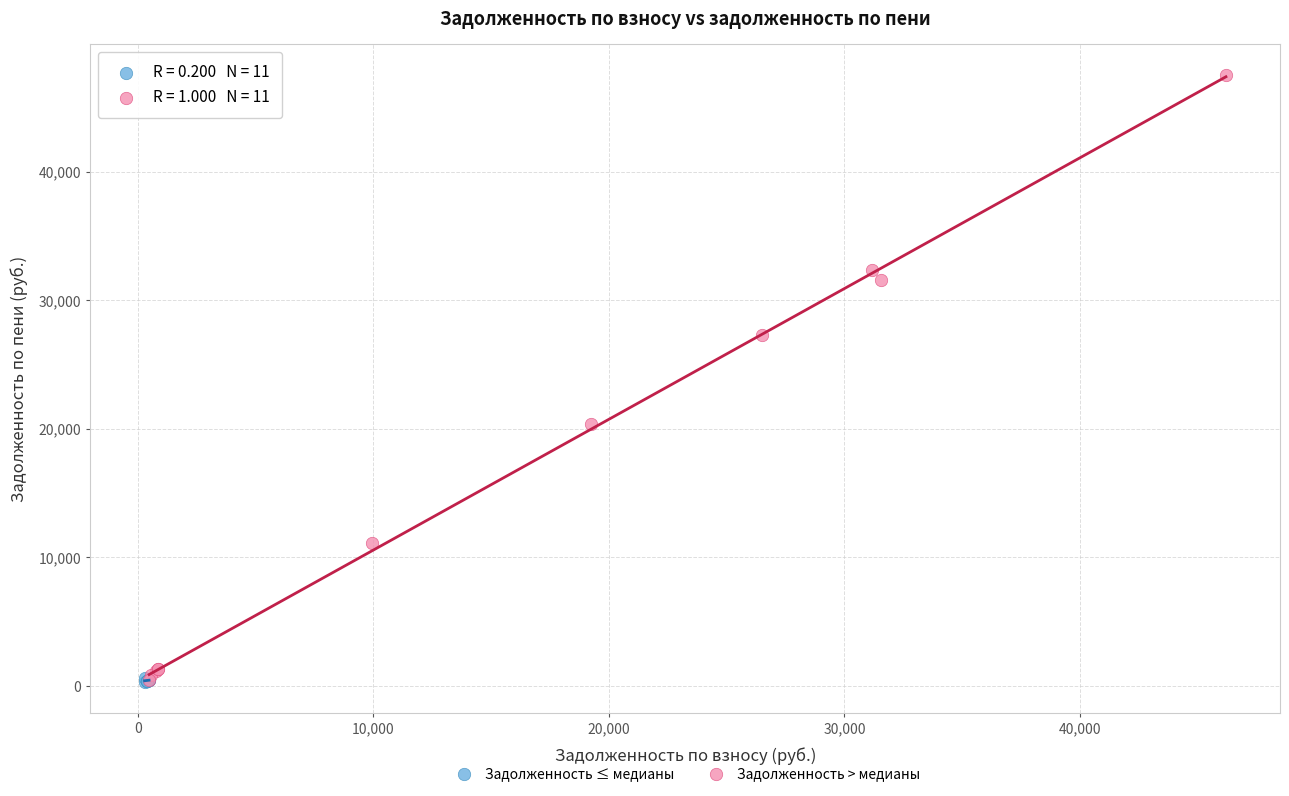

Which series has the widest spread of Y values?

Задолженность > медианы